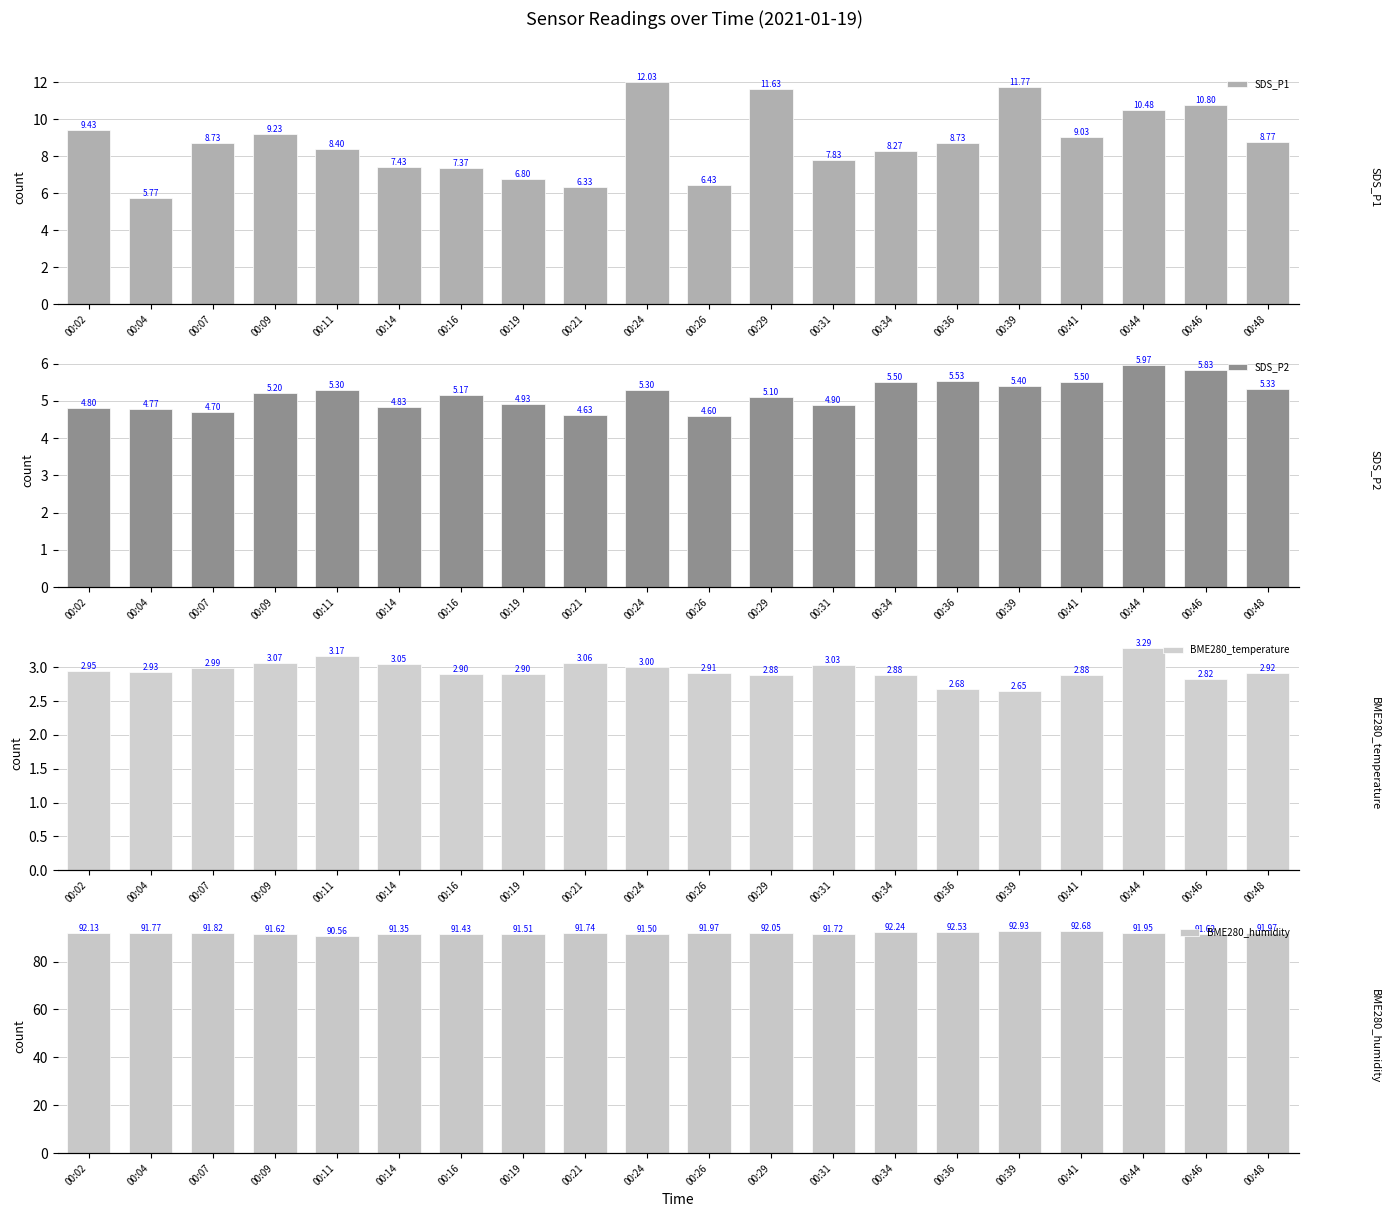

What are all the series names shown in the legend?

SDS_P1, SDS_P2, BME280_temperature, BME280_humidity